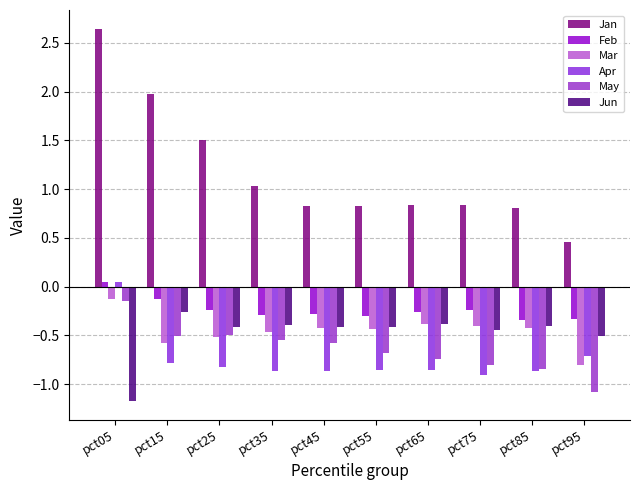

Reading right to left, list all the values displayed in this chart.

Jan: pct95=0.5	pct85=0.8	pct75=0.8	pct65=0.8	pct55=0.8	pct45=0.8	pct35=1.0	pct25=1.5	pct15=2.0	pct05=2.6
Feb: pct95=-0.3	pct85=-0.3	pct75=-0.2	pct65=-0.3	pct55=-0.3	pct45=-0.3	pct35=-0.3	pct25=-0.2	pct15=-0.1	pct05=0.0
Mar: pct95=-0.8	pct85=-0.4	pct75=-0.4	pct65=-0.4	pct55=-0.4	pct45=-0.4	pct35=-0.5	pct25=-0.5	pct15=-0.6	pct05=-0.1
Apr: pct95=-0.7	pct85=-0.9	pct75=-0.9	pct65=-0.9	pct55=-0.9	pct45=-0.9	pct35=-0.9	pct25=-0.8	pct15=-0.8	pct05=0.0
May: pct95=-1.1	pct85=-0.8	pct75=-0.8	pct65=-0.7	pct55=-0.7	pct45=-0.6	pct35=-0.5	pct25=-0.5	pct15=-0.5	pct05=-0.1
Jun: pct95=-0.5	pct85=-0.4	pct75=-0.4	pct65=-0.4	pct55=-0.4	pct45=-0.4	pct35=-0.4	pct25=-0.4	pct15=-0.3	pct05=-1.2